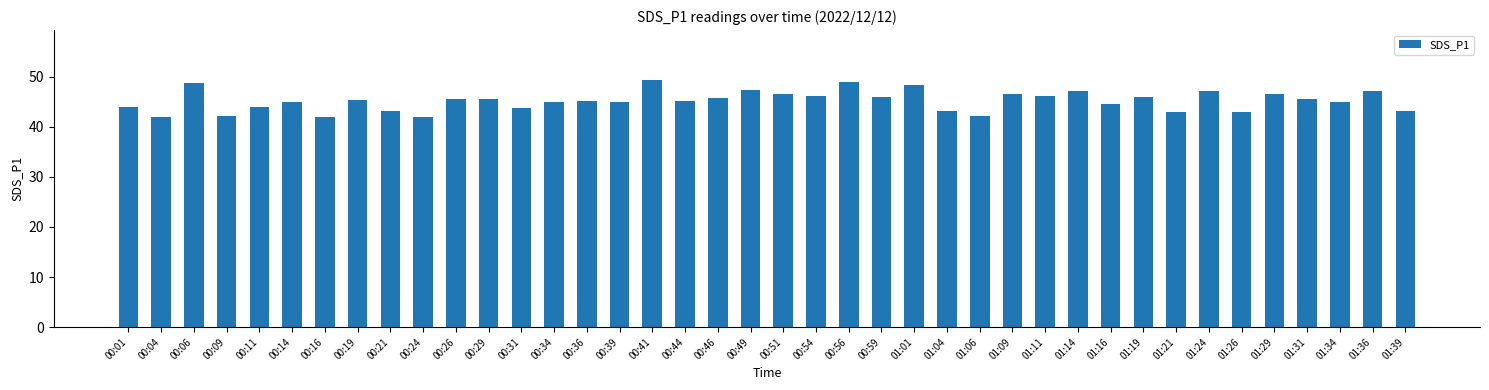

The chart shows a value of 75.4 at 01:29. True or false?

False